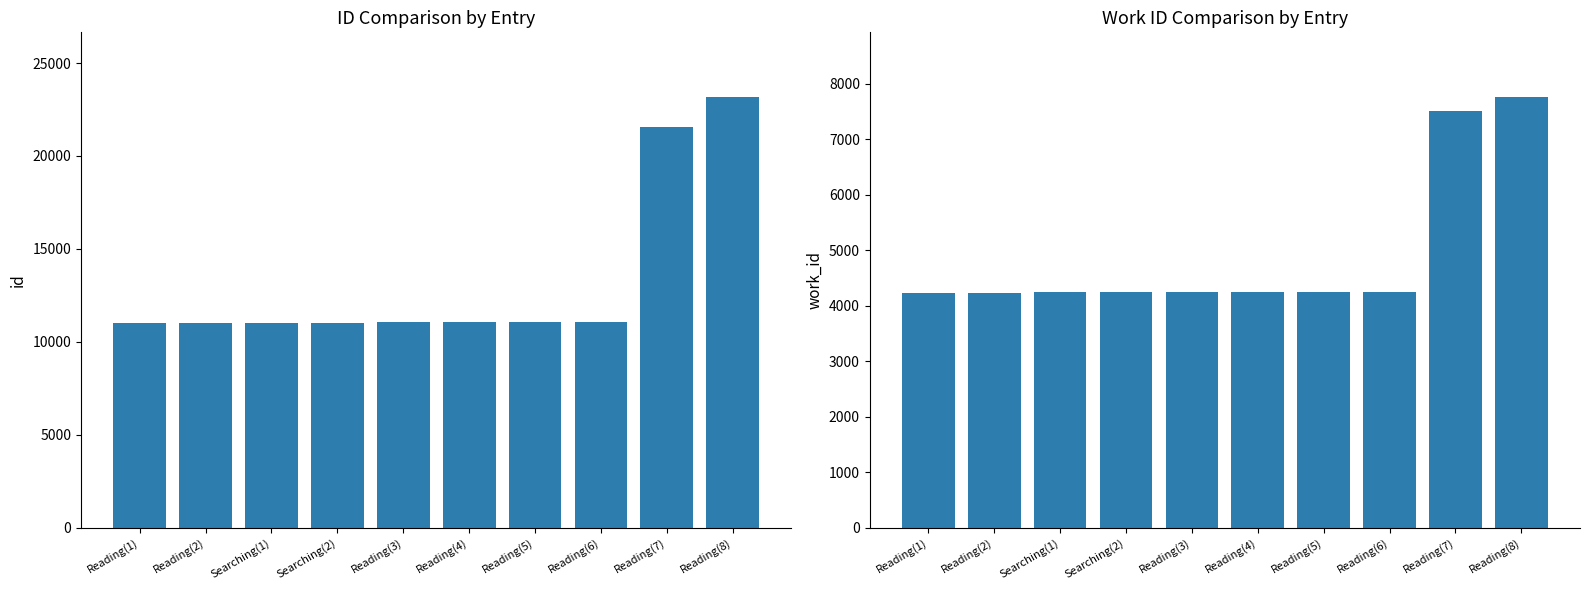

What is the greatest value displayed?

23174